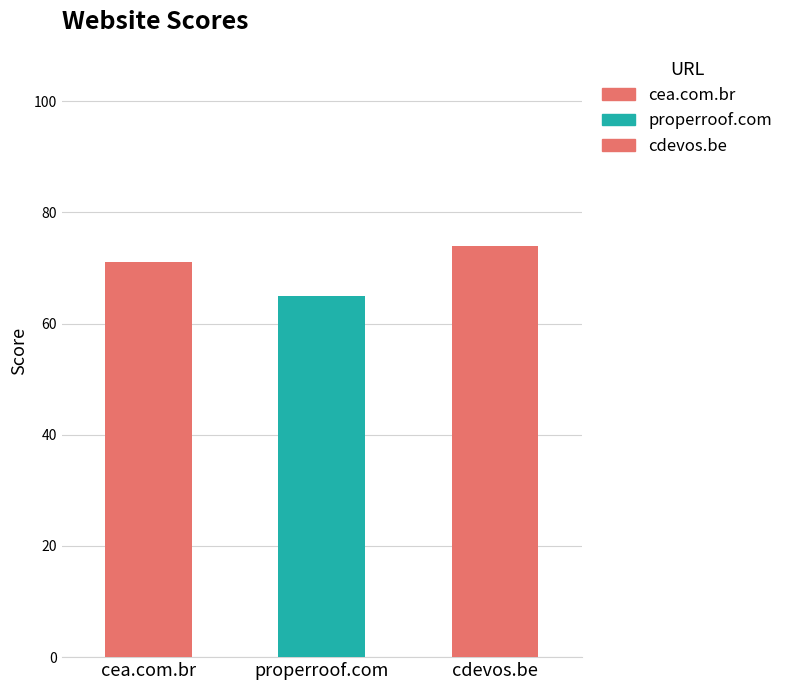

What is the sum of the values at cea.com.br and properroof.com?

136